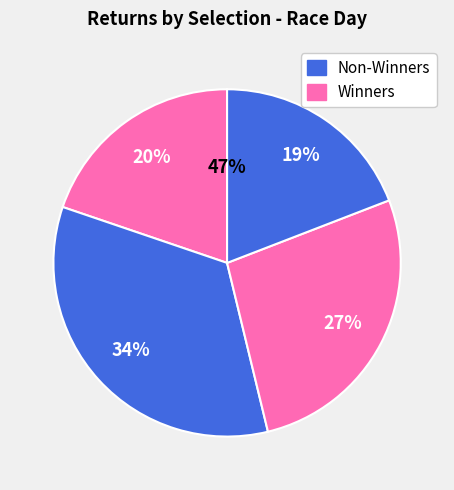

Is it true that Grand Impact is 21% of the pie?

False